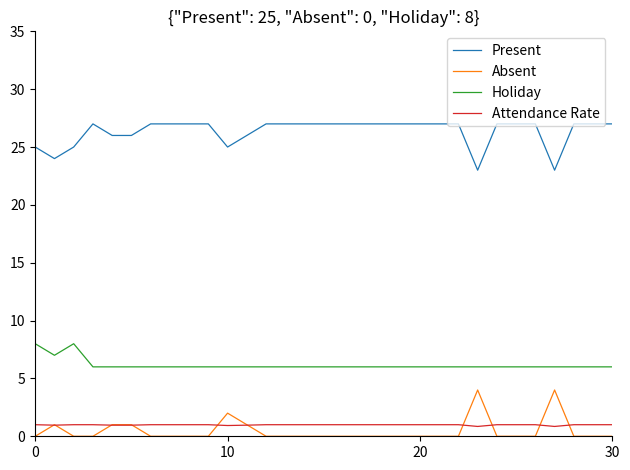

What is the greatest value displayed?

27.0